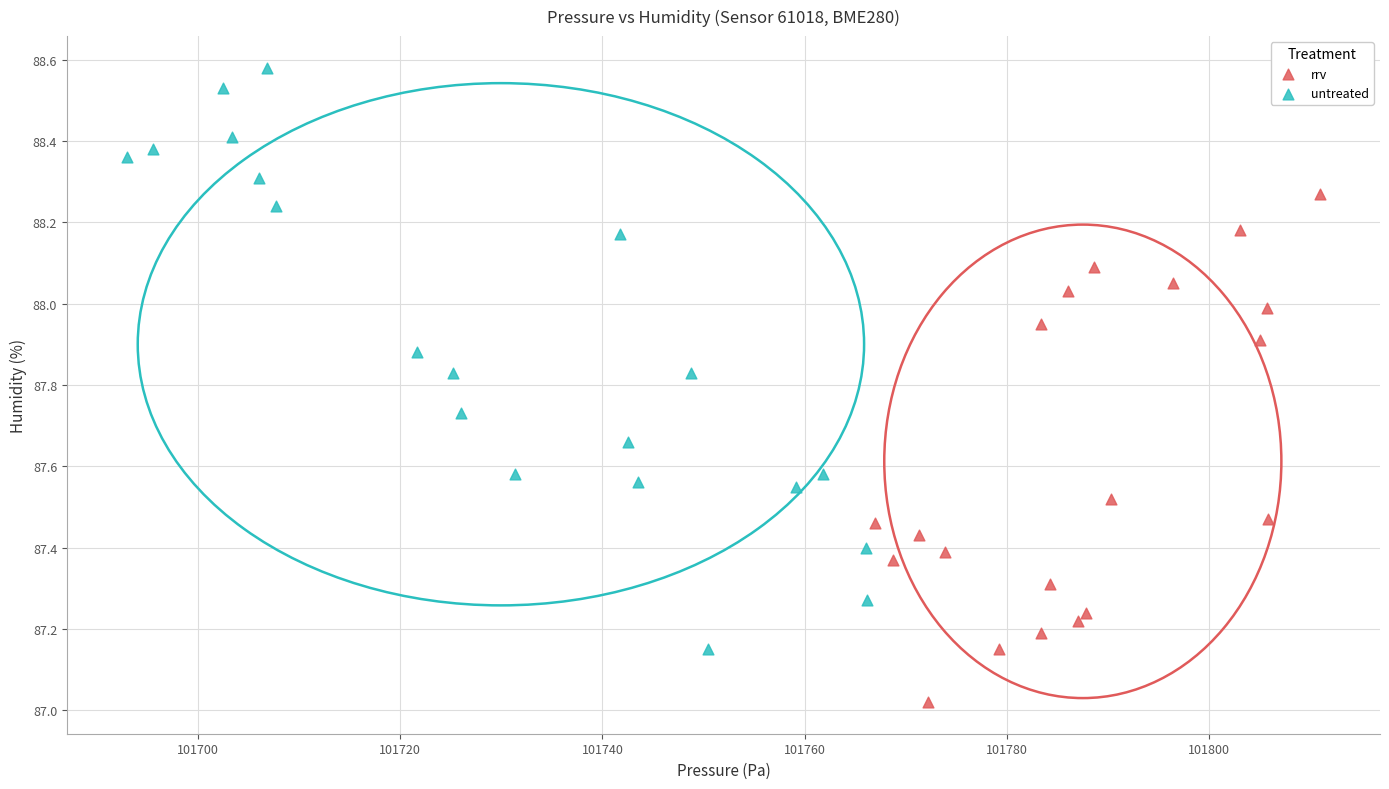

Which series has the widest spread of Y values?

untreated